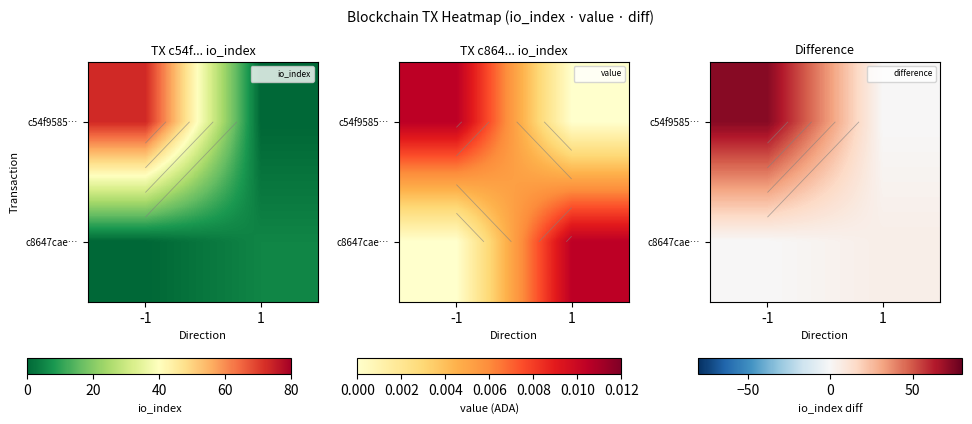

What is the spread (max minus min) of values at 1?

5.0